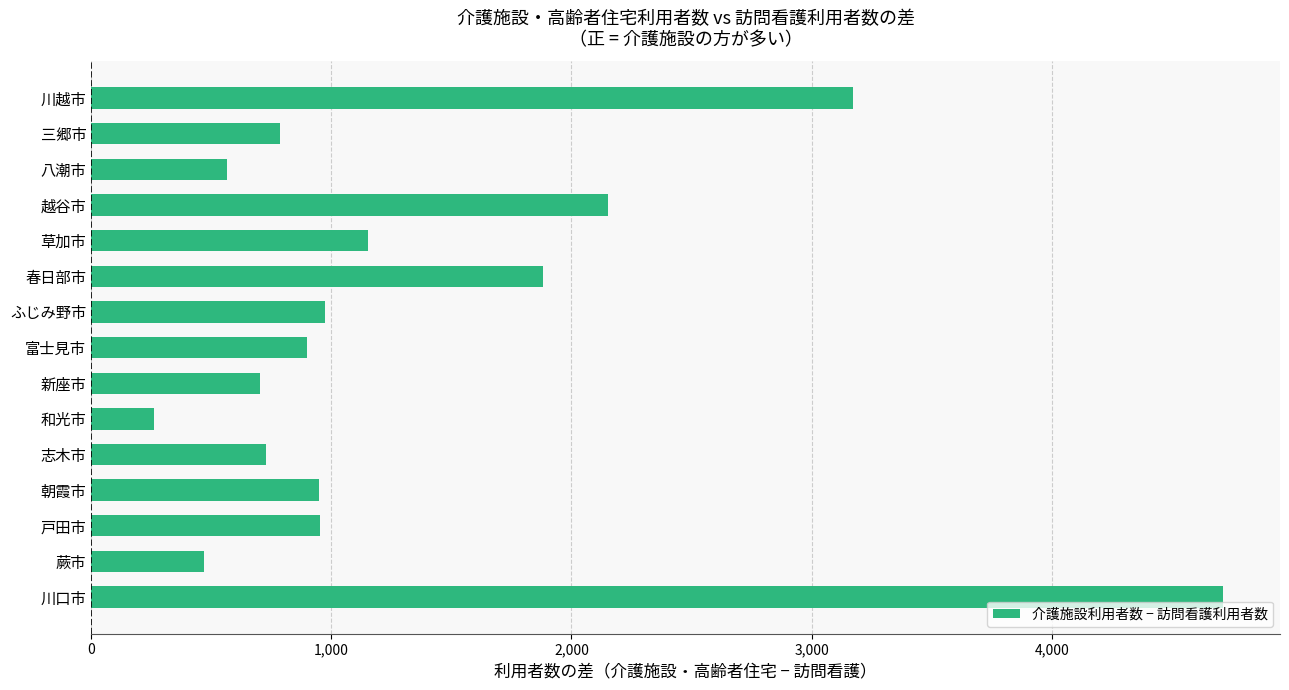

How many series are shown in this chart?

1